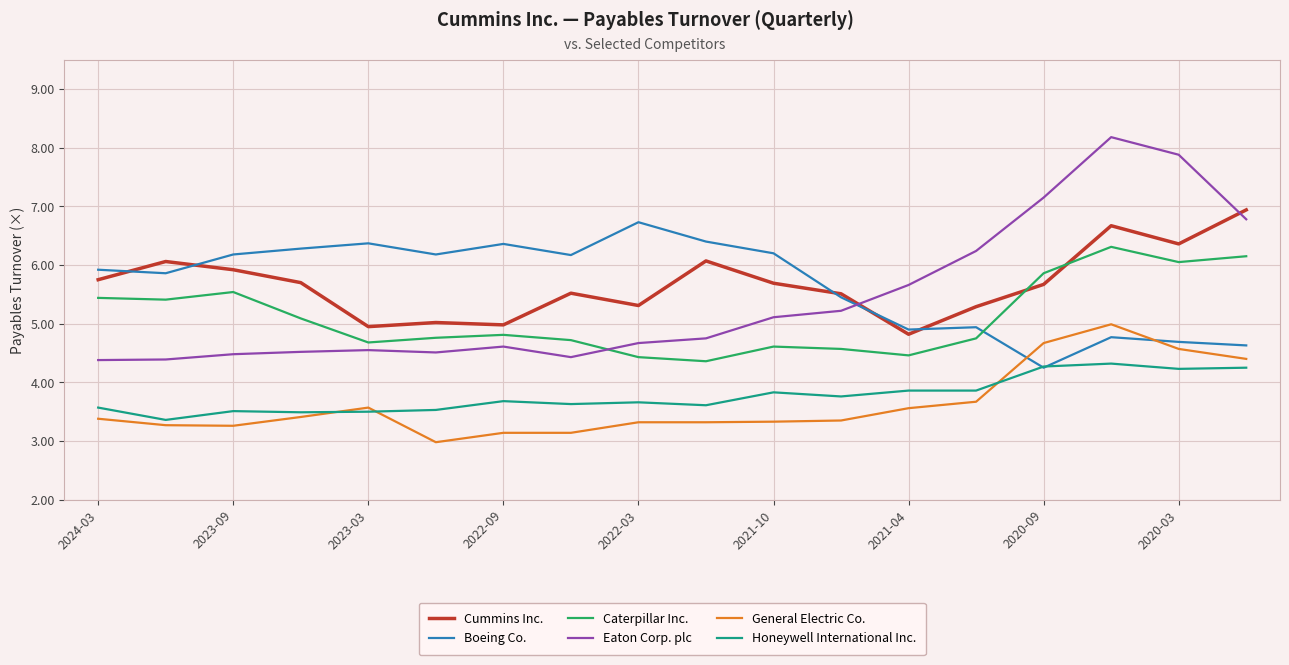

What is the difference between the second highest and minimum values in the Caterpillar Inc. series?

1.8